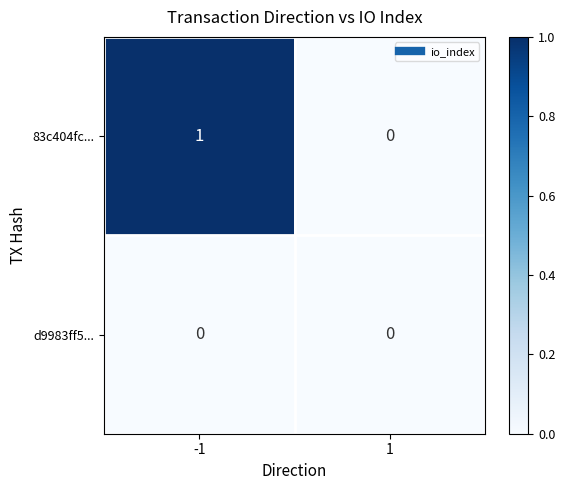

Rank the series by their maximum value, from lowest to highest.

d9983ff5..., 83c404fc...